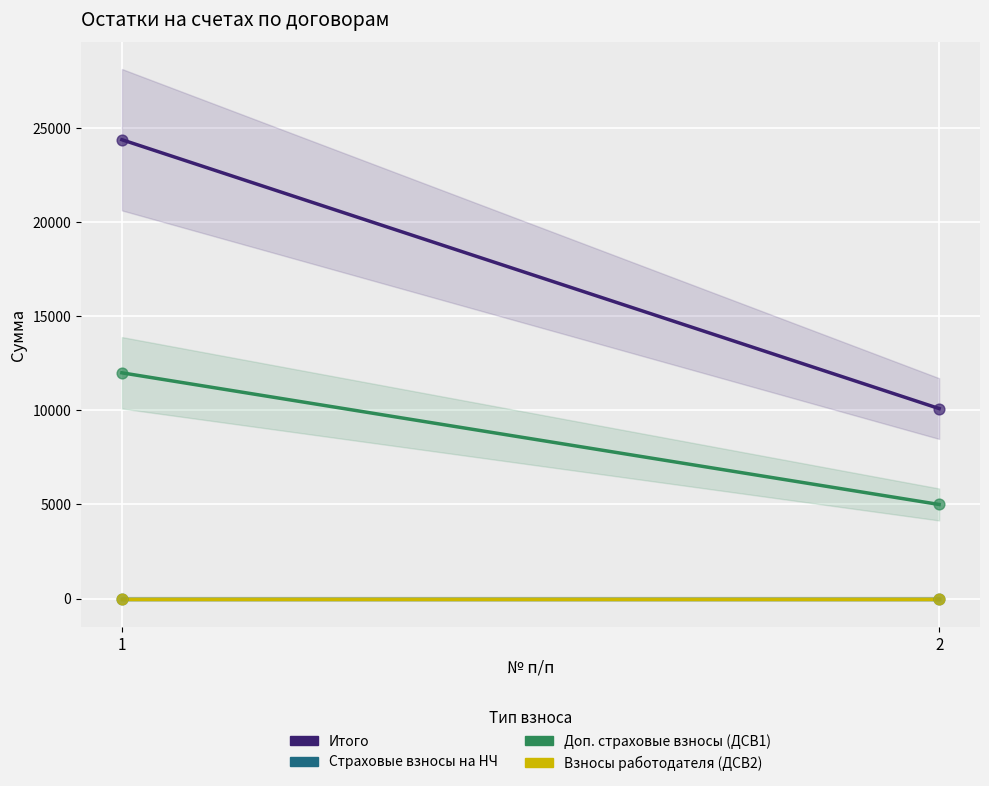

Which series reaches the maximum Y coordinate?

Итого